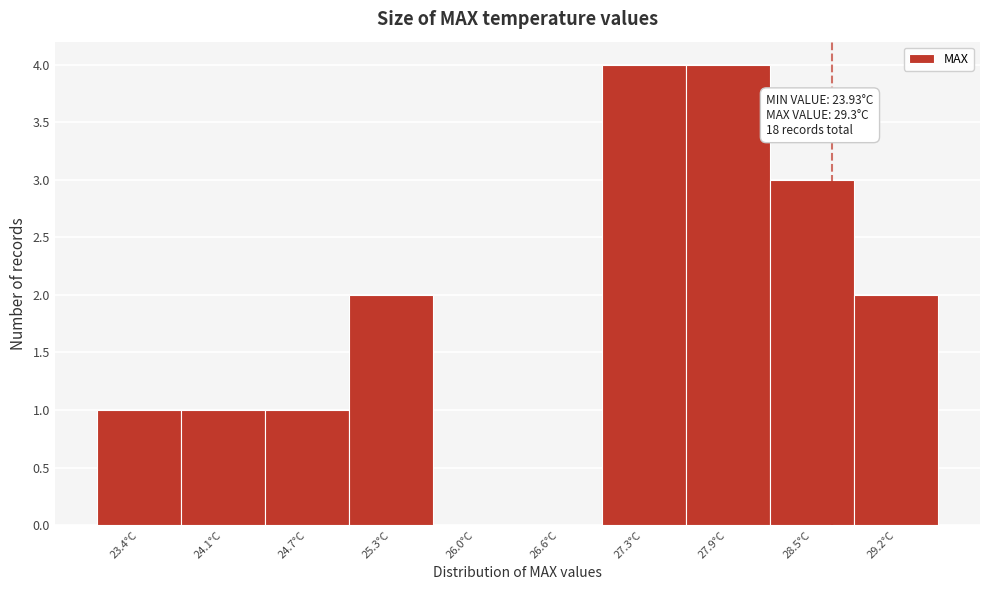

Reading left to right, transcribe all the data shown in this chart.

23.4°C=1	24.1°C=1	24.7°C=1	25.3°C=2	26.0°C=0	26.6°C=0	27.3°C=4	27.9°C=4	28.5°C=3	29.2°C=2